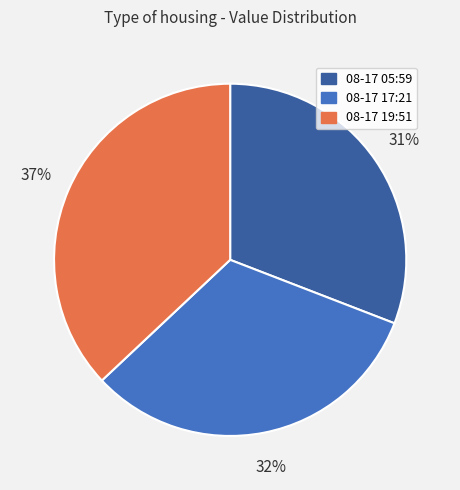

Is there any slice that represents more than half of the pie?

No